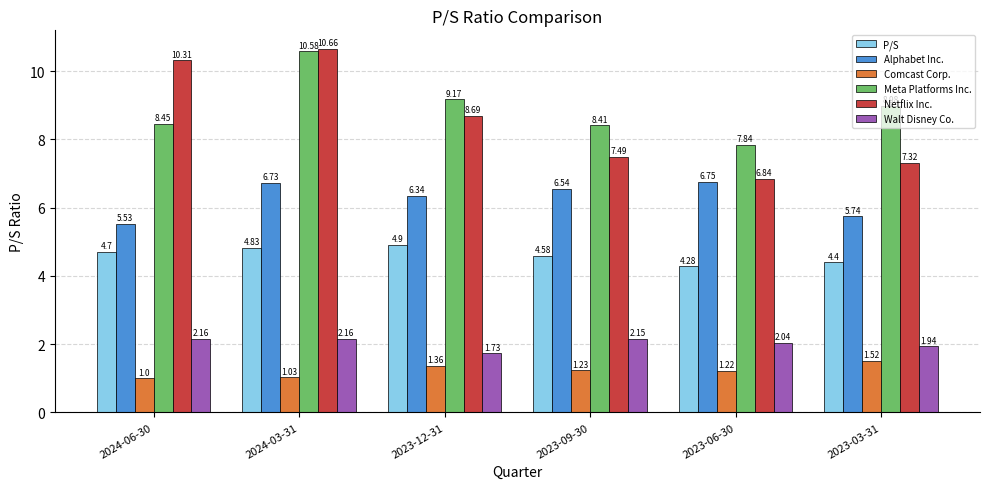

How many series are shown in this chart?

6